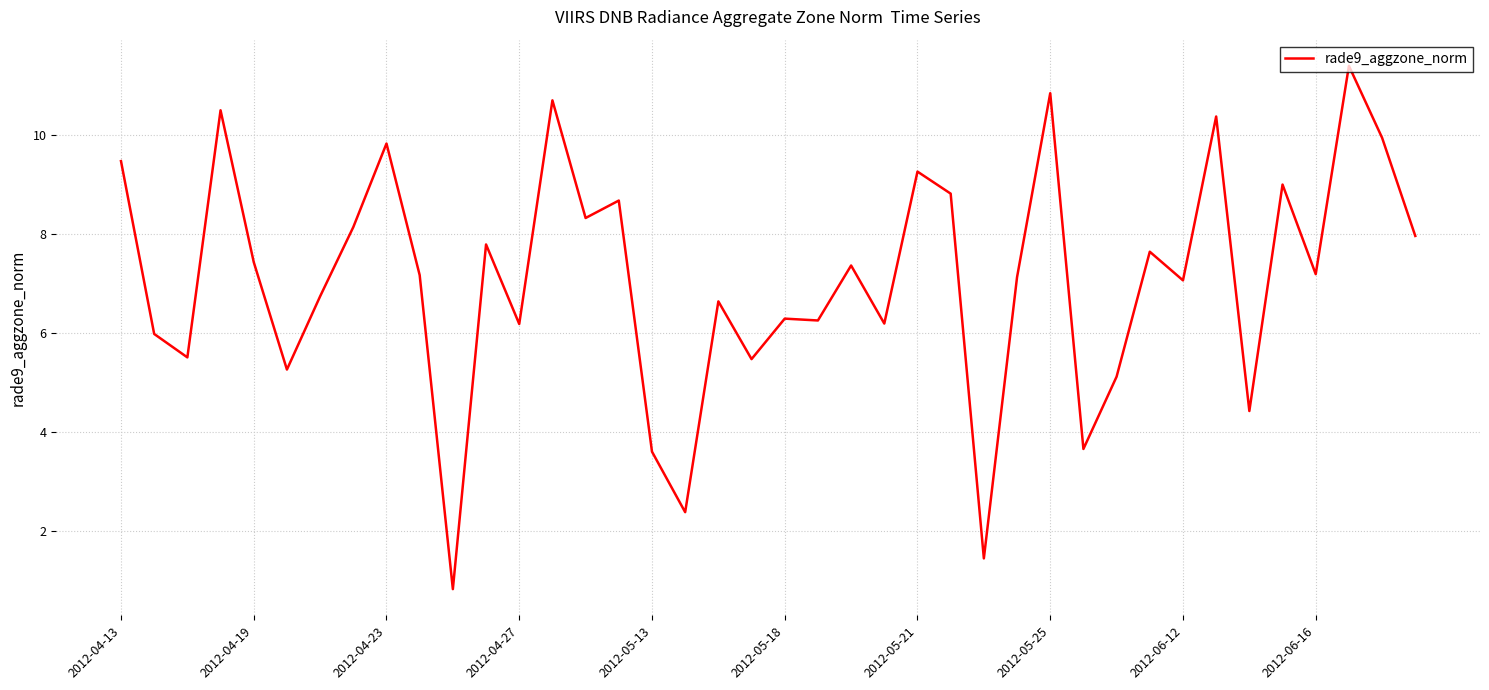

What is the average value?

7.1